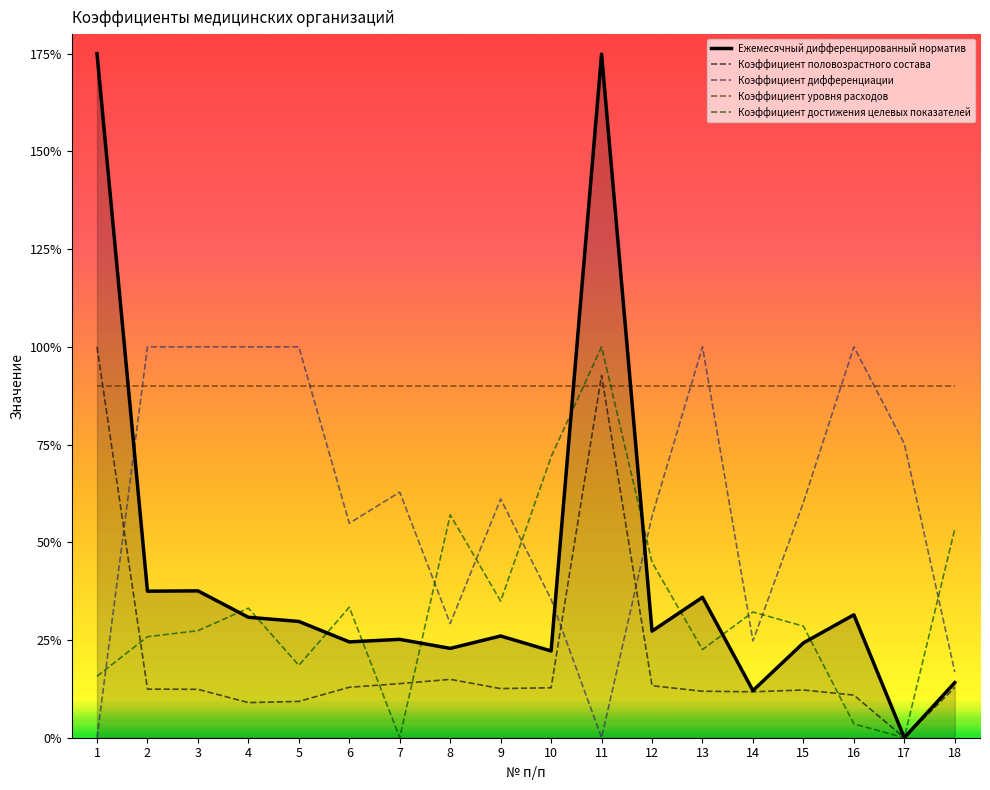

How many times do Коэффициент дифференциации and Коэффициент половозрастного состава cross each other?

3